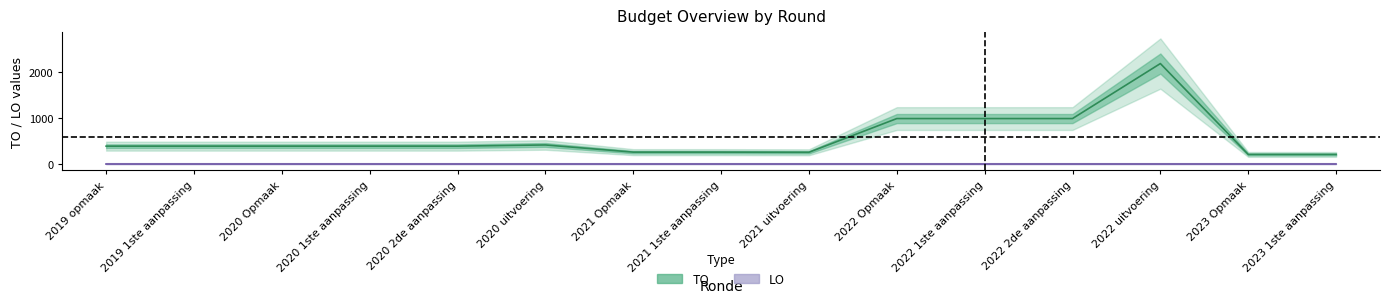

At how many categories does at least one series exceed 1728?

1